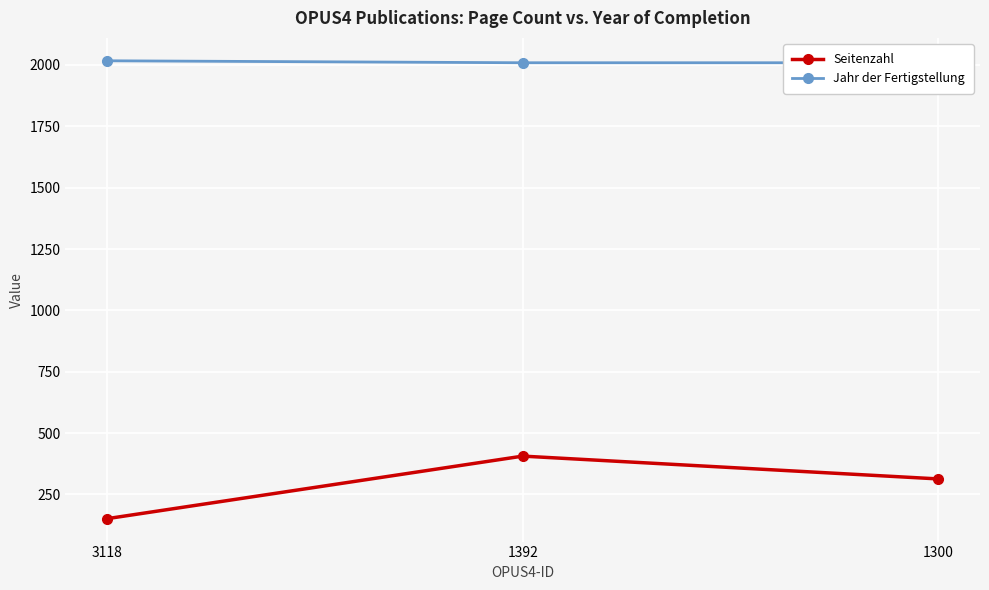

At how many categories does at least one series exceed 861?

3